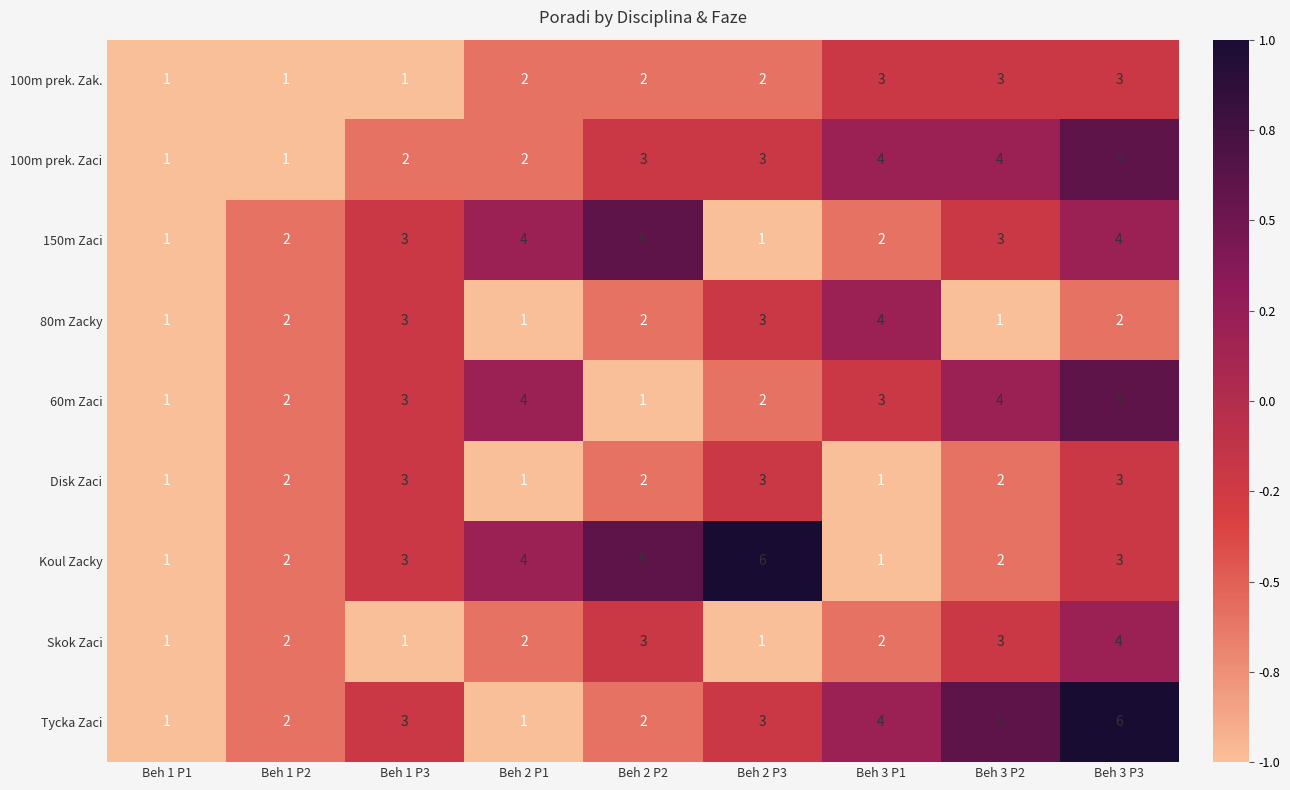

At which label does 100m prek. Zaci reach its peak?

Beh 3 P3